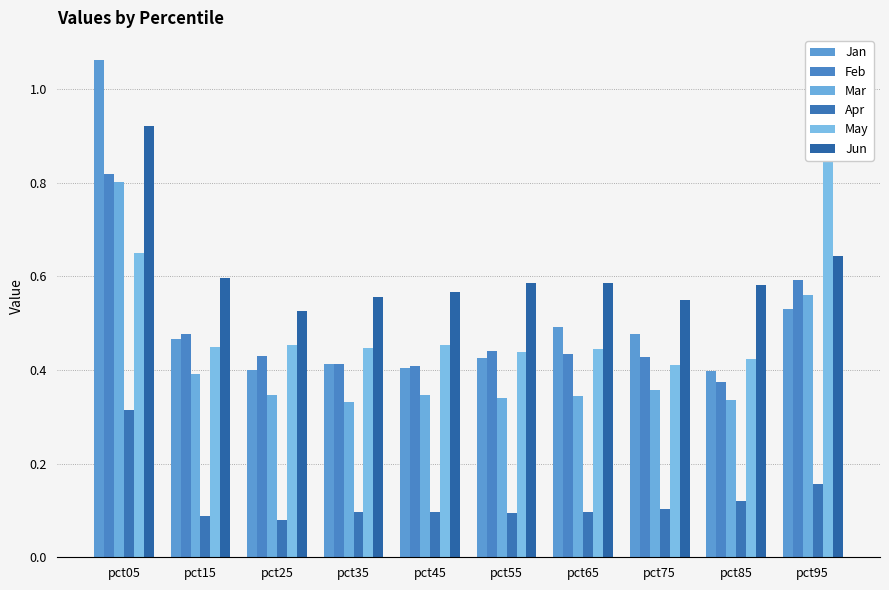

Reading left to right, what are all the values shown in this chart?

Jan: 1.1	0.5	0.4	0.4	0.4	0.4	0.5	0.5	0.4	0.5
Feb: 0.8	0.5	0.4	0.4	0.4	0.4	0.4	0.4	0.4	0.6
Mar: 0.8	0.4	0.3	0.3	0.3	0.3	0.3	0.4	0.3	0.6
Apr: 0.3	0.1	0.1	0.1	0.1	0.1	0.1	0.1	0.1	0.2
May: 0.6	0.4	0.5	0.4	0.5	0.4	0.4	0.4	0.4	0.9
Jun: 0.9	0.6	0.5	0.6	0.6	0.6	0.6	0.5	0.6	0.6